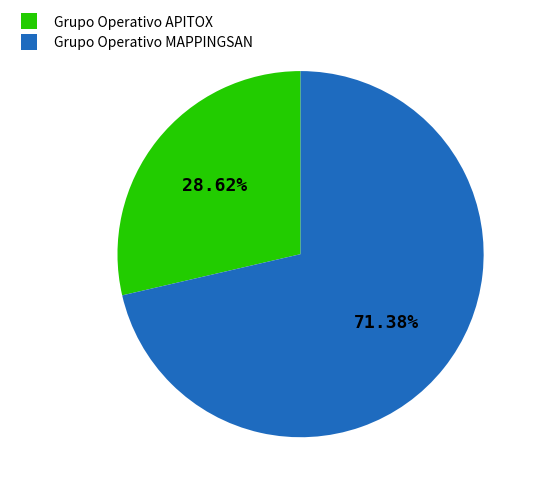

The Grupo Operativo MAPPINGSAN slice represents 79% of the pie. True or false?

False